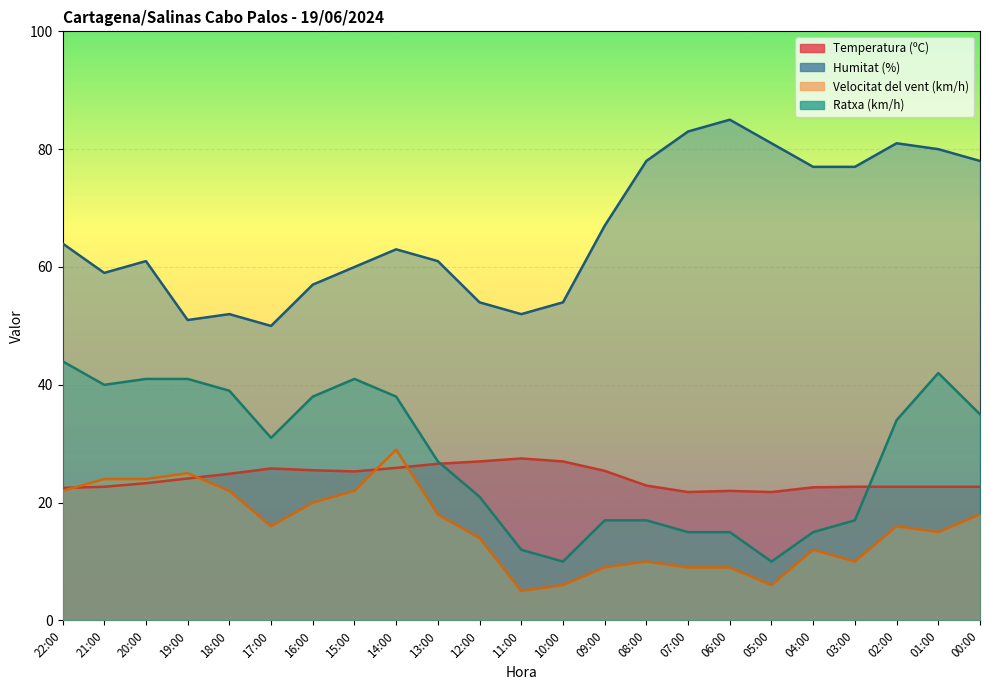

Is it true that Temperatura (ºC) equals 25.8 at 17:00?

True